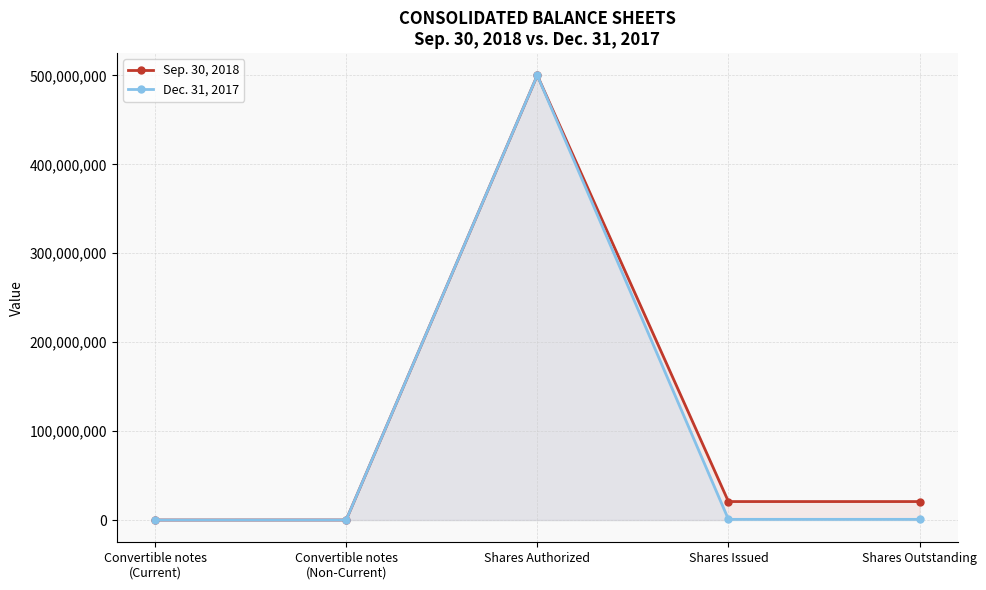

Which series has the largest total across all categories?

Sep. 30, 2018